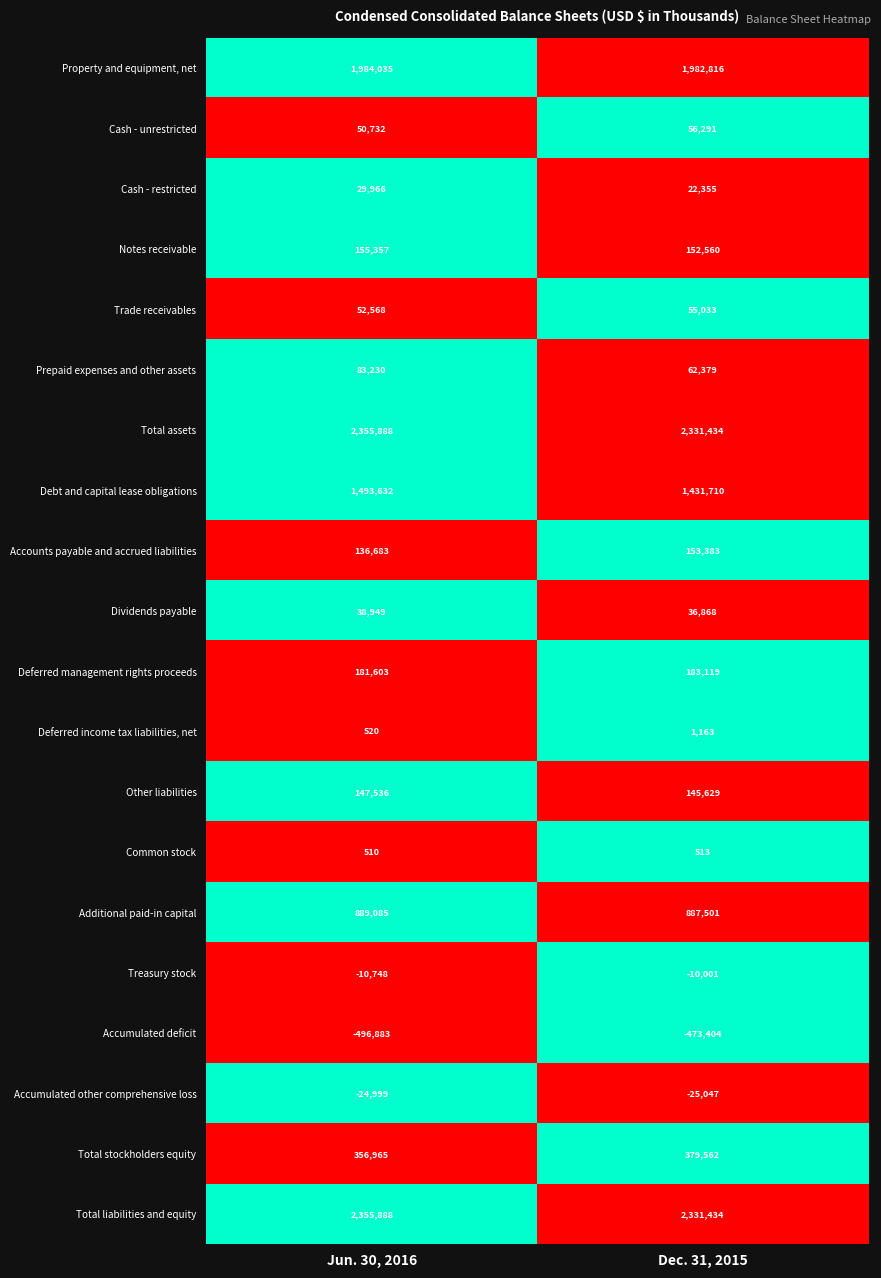

List the labels in order of Other liabilities value, largest first.

Jun. 30, 2016, Dec. 31, 2015